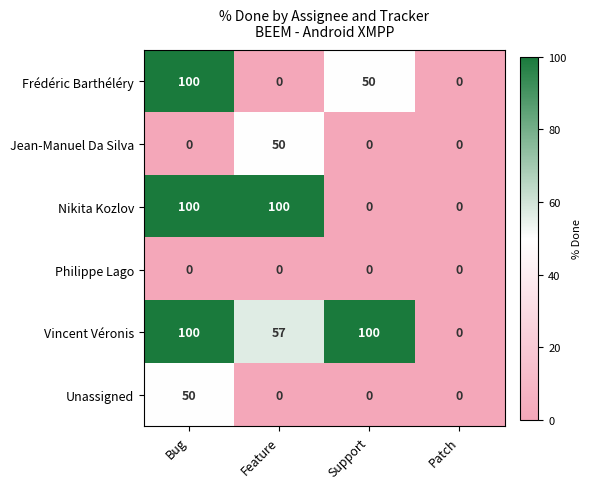

What is the difference between the maximum and second lowest values in the Vincent Véronis series?

43